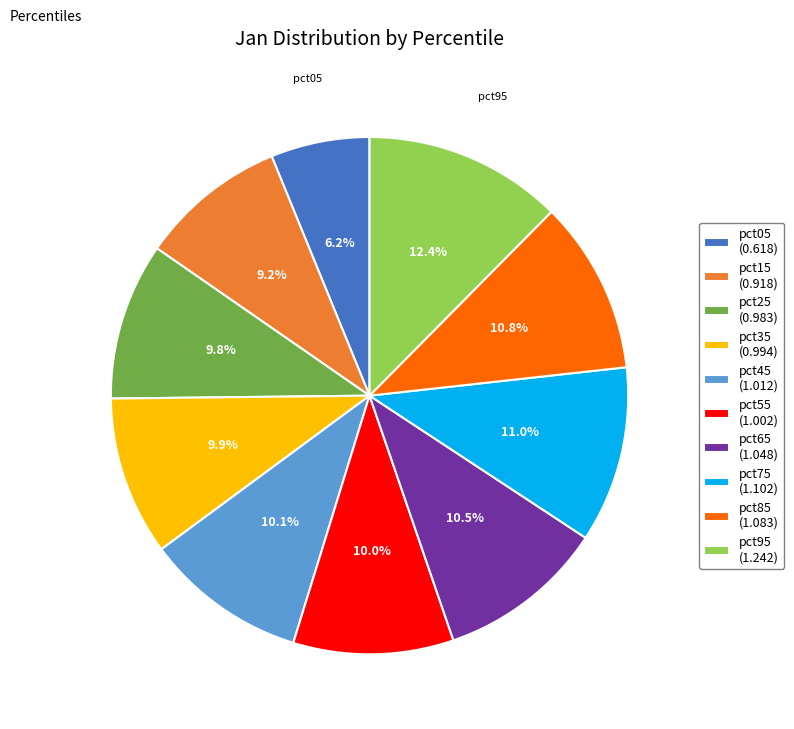

Which category has the smallest portion of the pie?

pct05